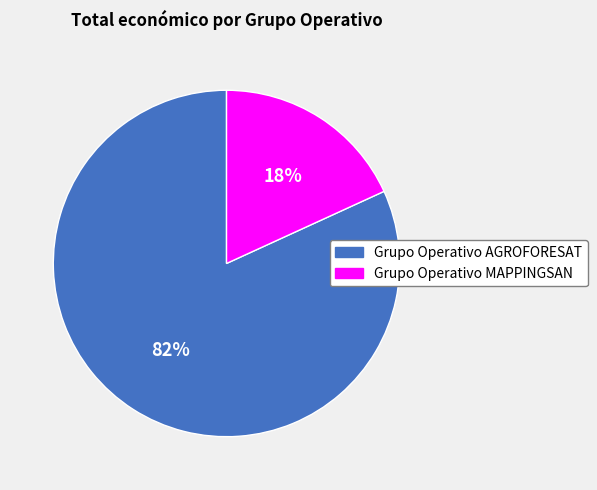

Combined, do Grupo Operativo MAPPINGSAN and Grupo Operativo AGROFORESAT account for over 50%?

Yes